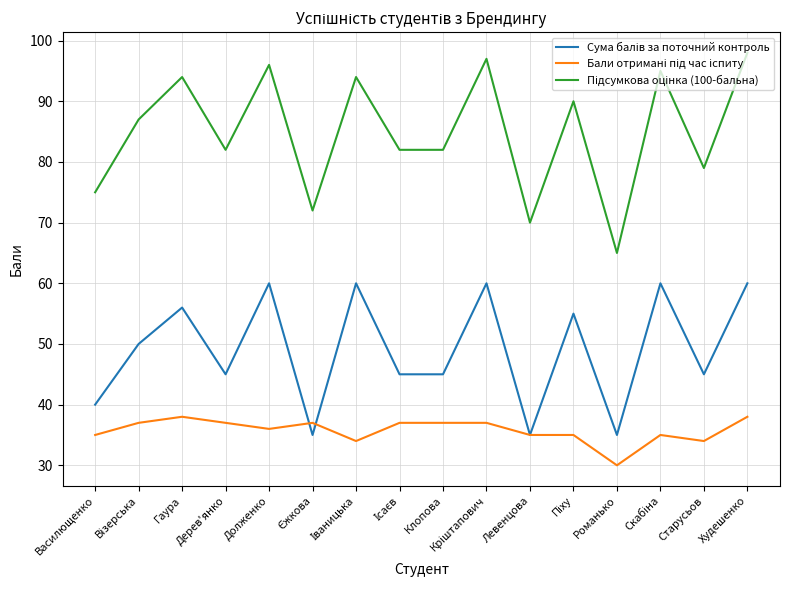

What is the minimum value shown in the chart?

30